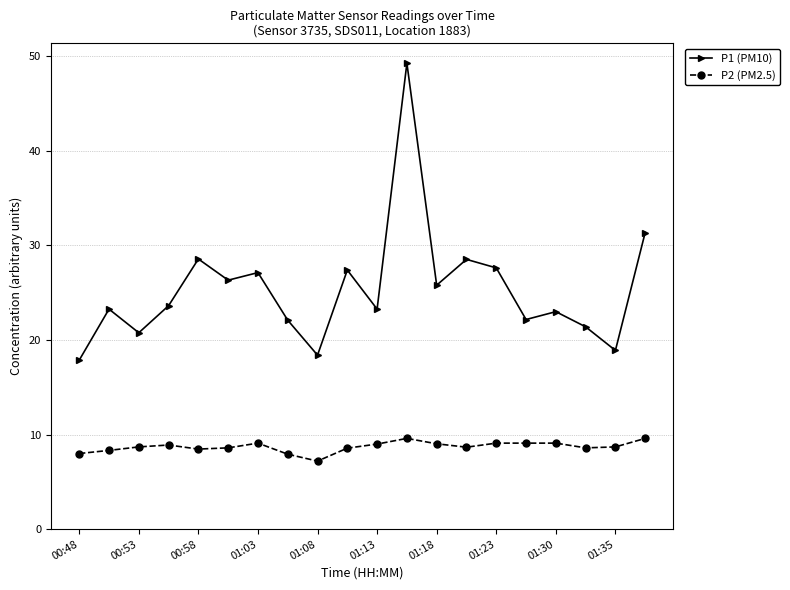

What is the value of the P2 (PM2.5) point at the 10th from the left?

8.6